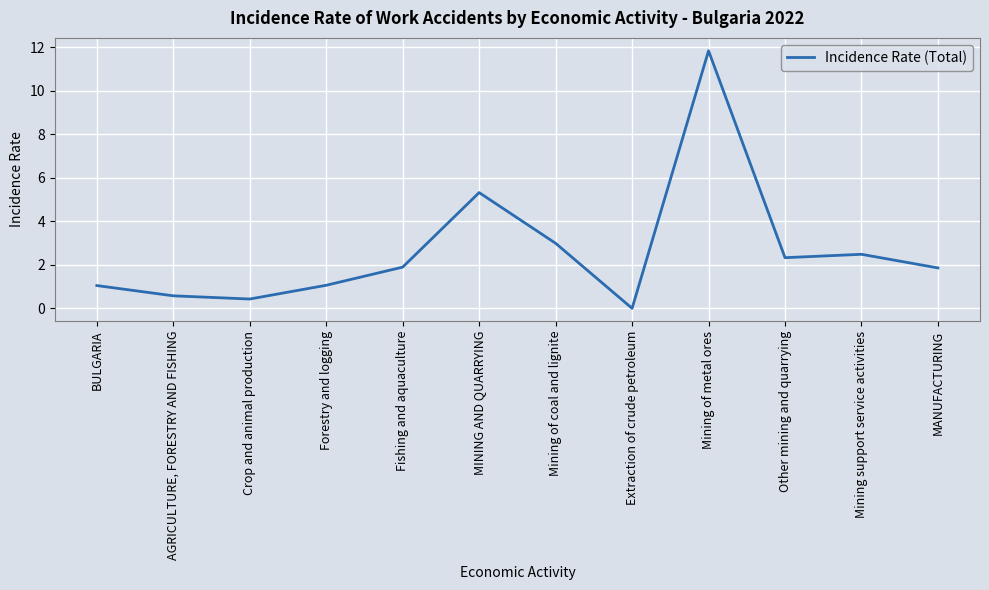

Read the value at Forestry and logging.

1.1